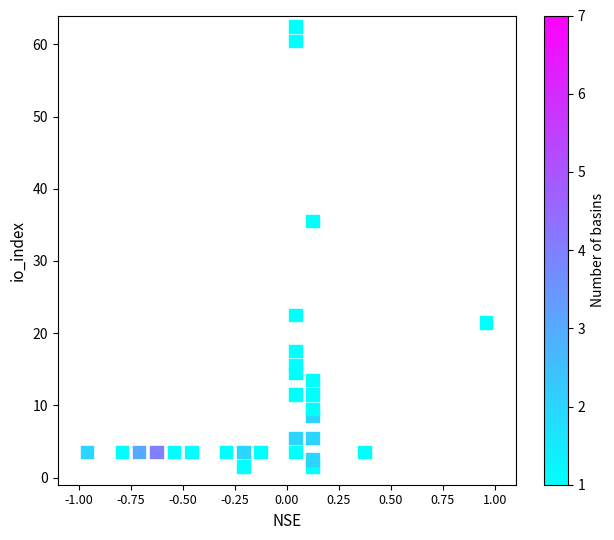

What is the range of Y values (max minus min)?

61.0